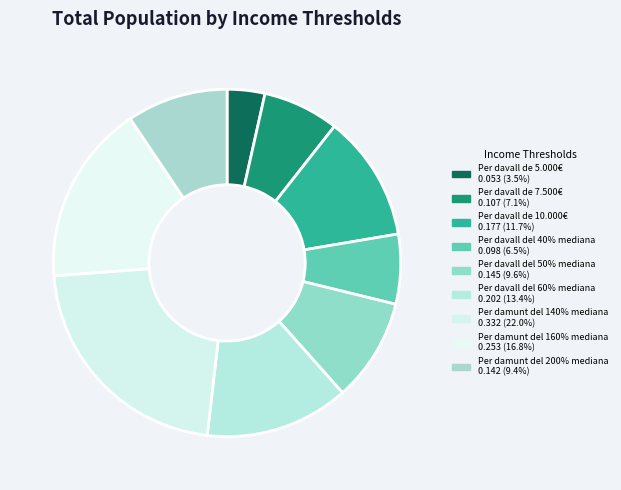

Is it true that Per davall de 5.000€ is 9% of the pie?

False